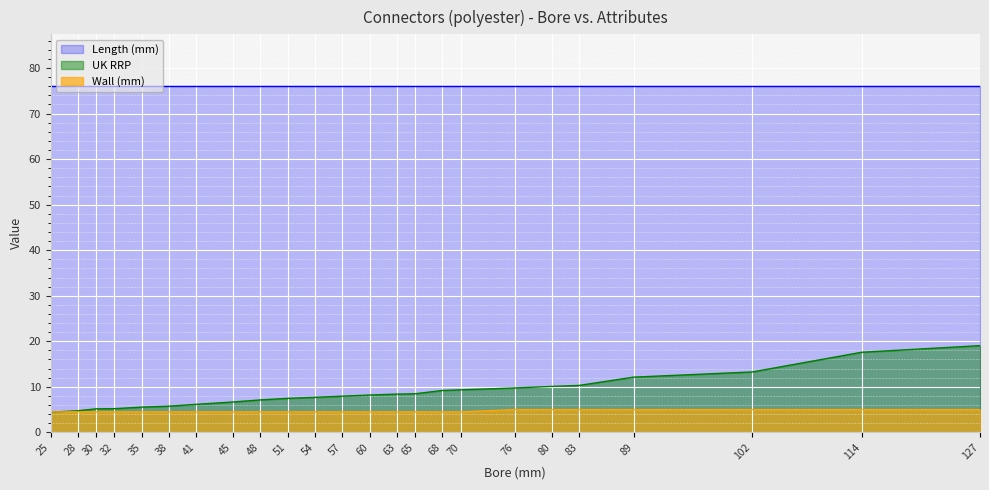

Is the value of Wall (mm) at 68 greater than the value of UK RRP at 127?

No